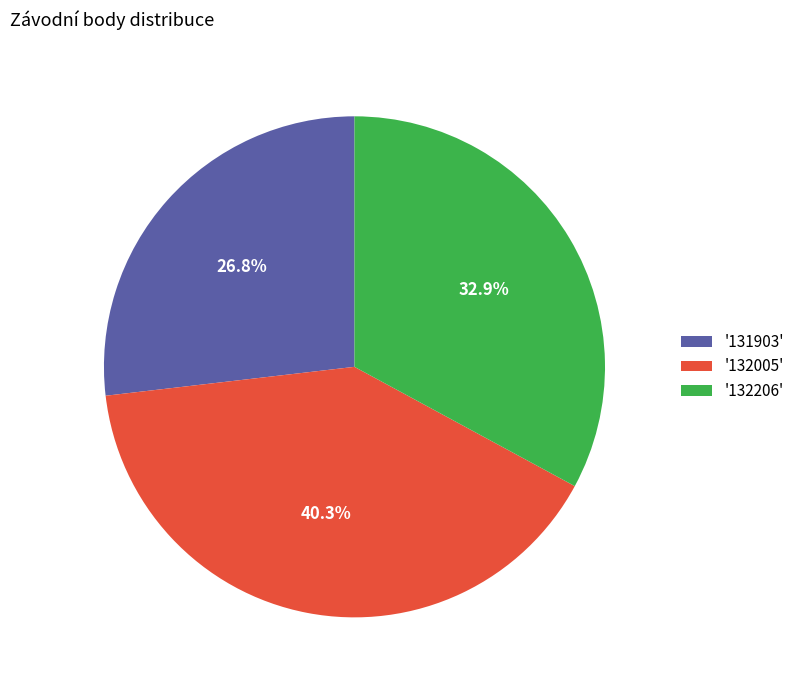

Is '132206' the majority of the pie?

No